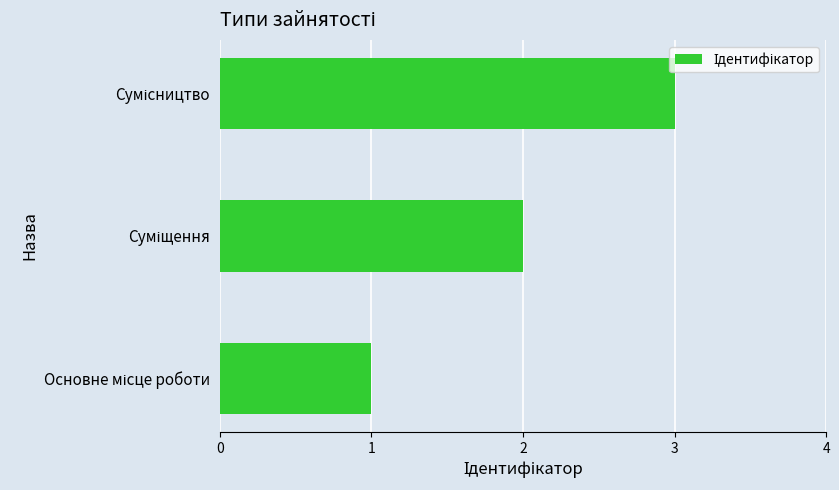

How many categories are shown in the chart?

3